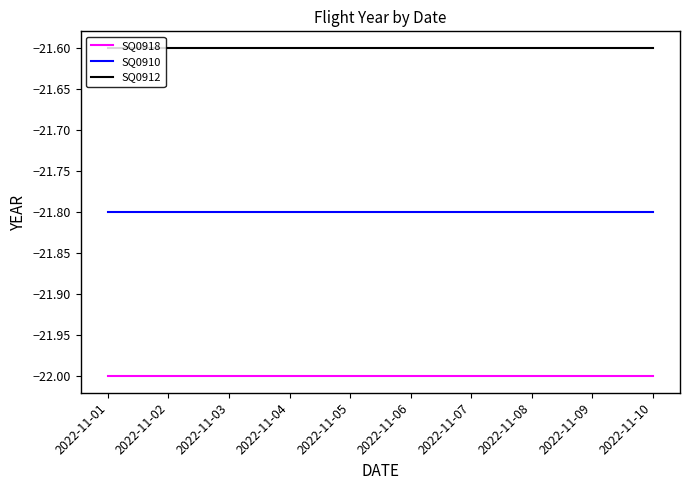

How many lines are shown in the chart?

3